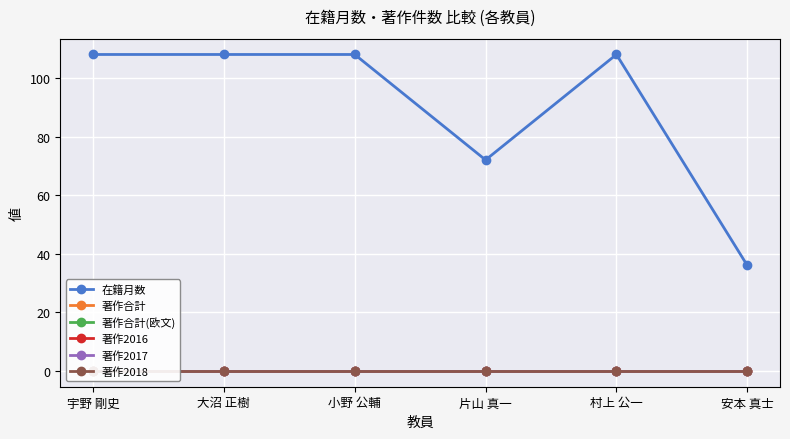

True or false: 在籍月数 has a value of 99 at 片山 真一.

False